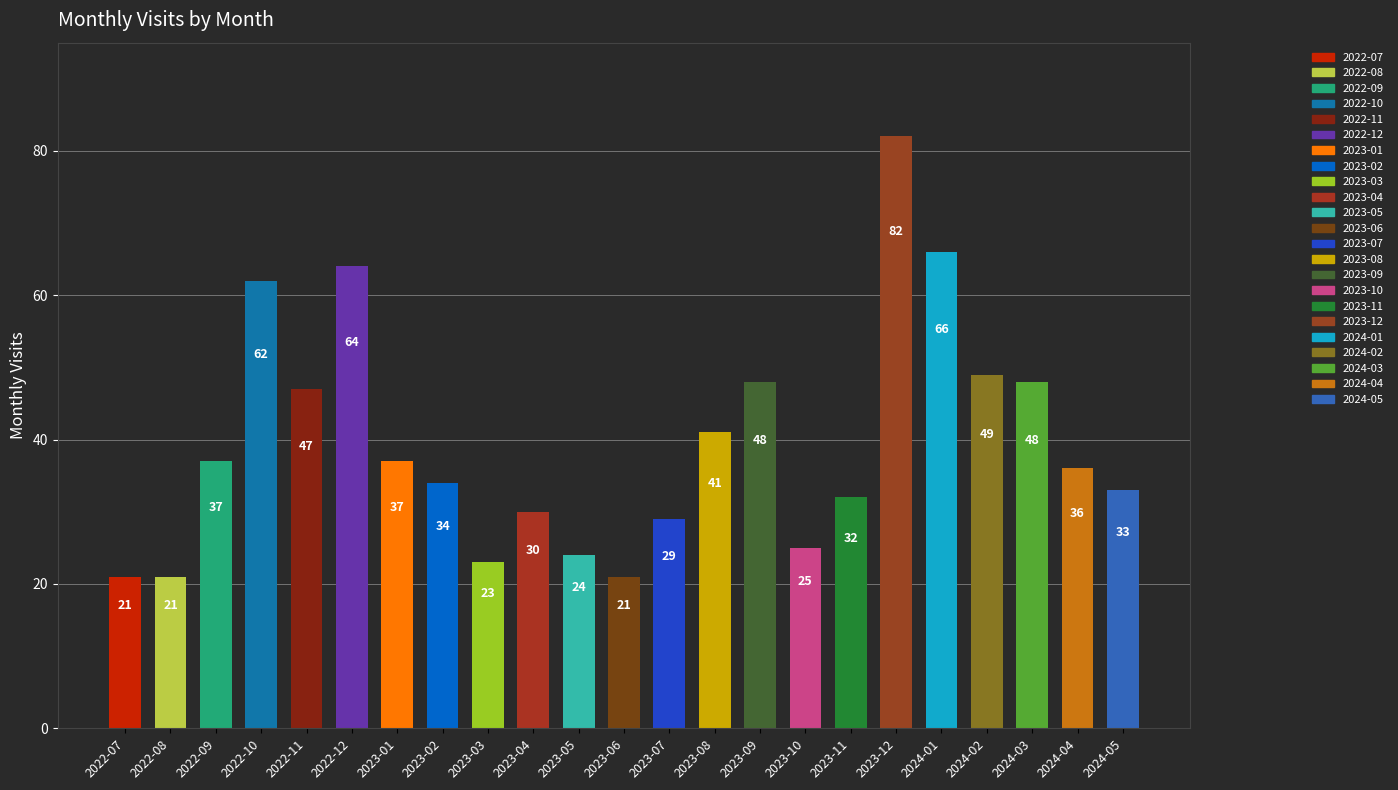

What is the label of the 5th bar from the right?

2024-01